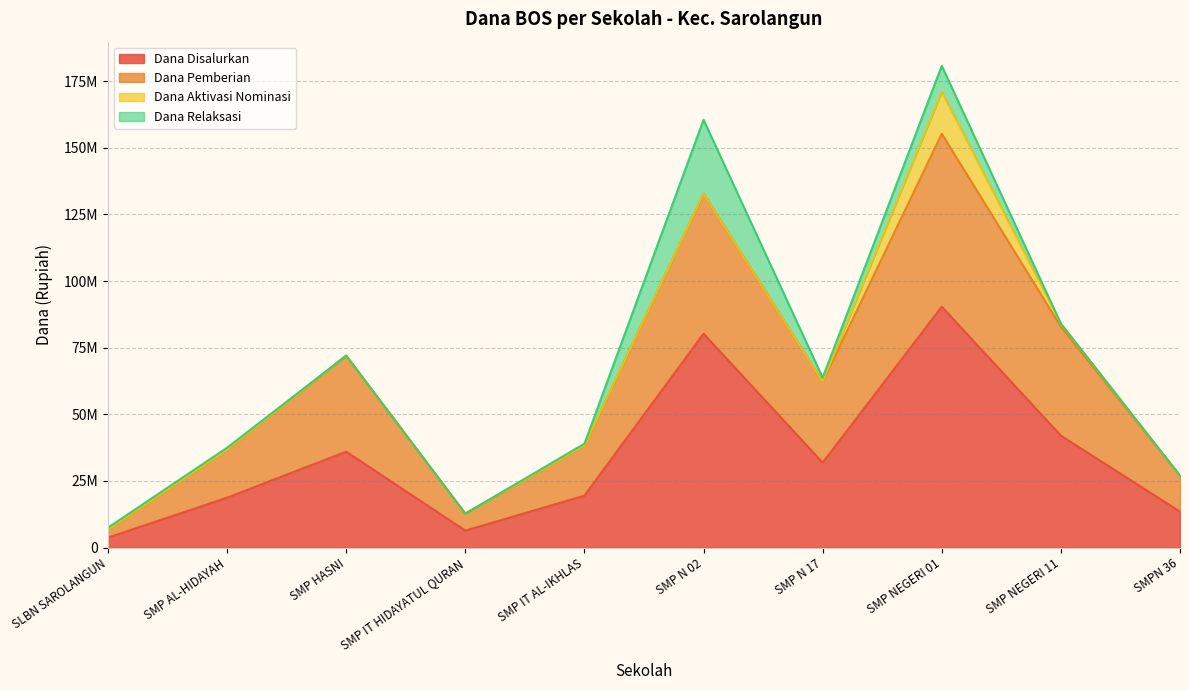

What is the average value of the Dana Disalurkan series?

34237500